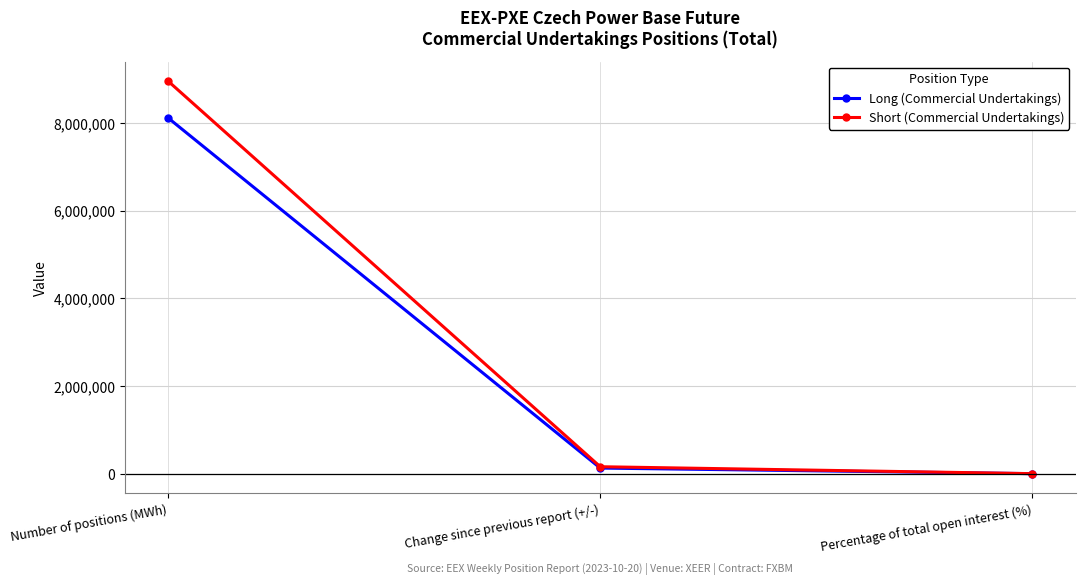

What is the value of the Long (Commercial Undertakings) point at the 1st from the left?

8115351.0